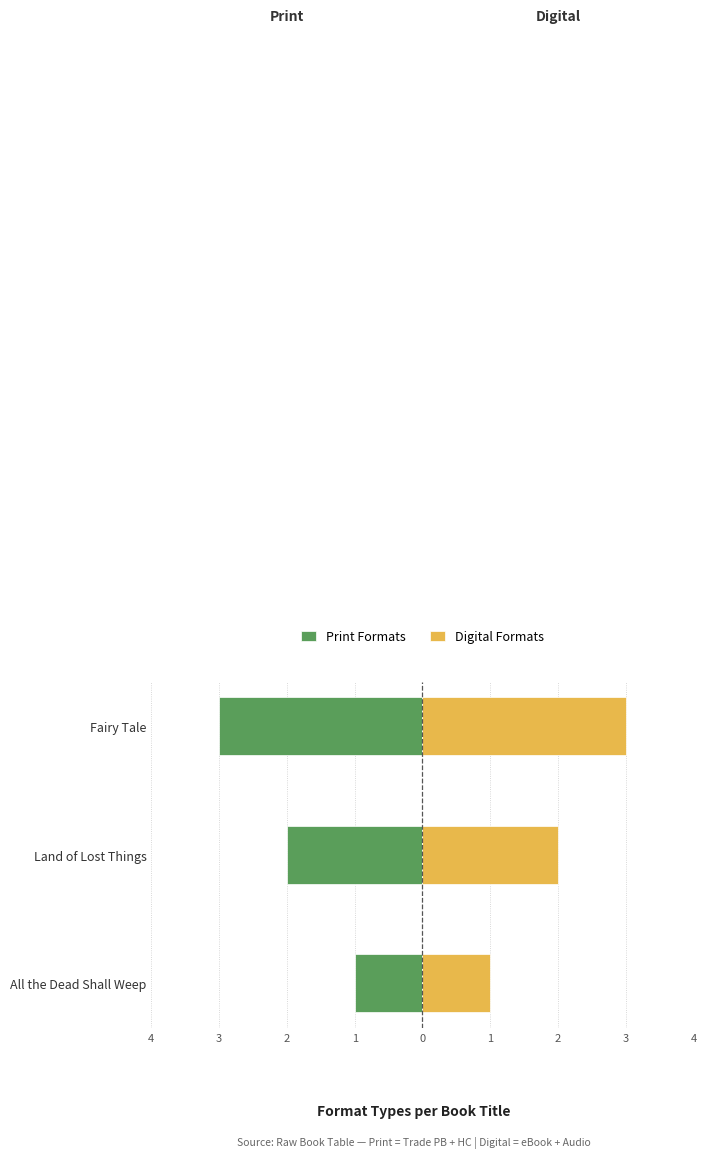

How many data points does each series have?

3